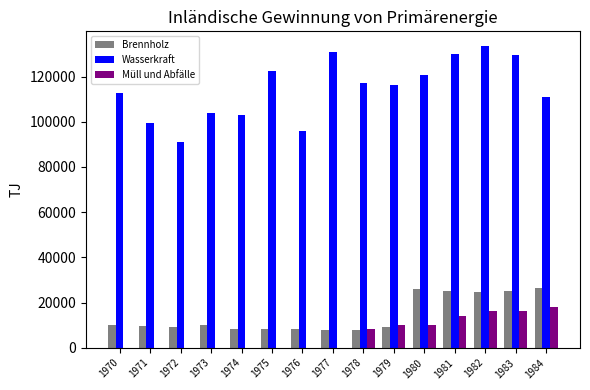

Is it true that Wasserkraft equals 116440 at 1979?

True